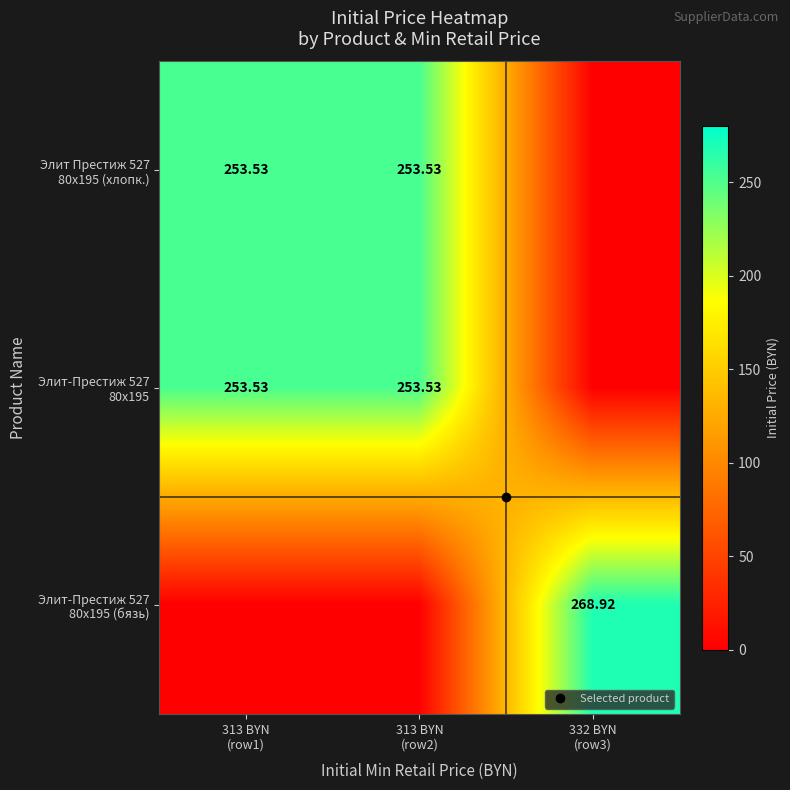

What is the maximum value for Элит-Престиж 527 80x195?

253.5